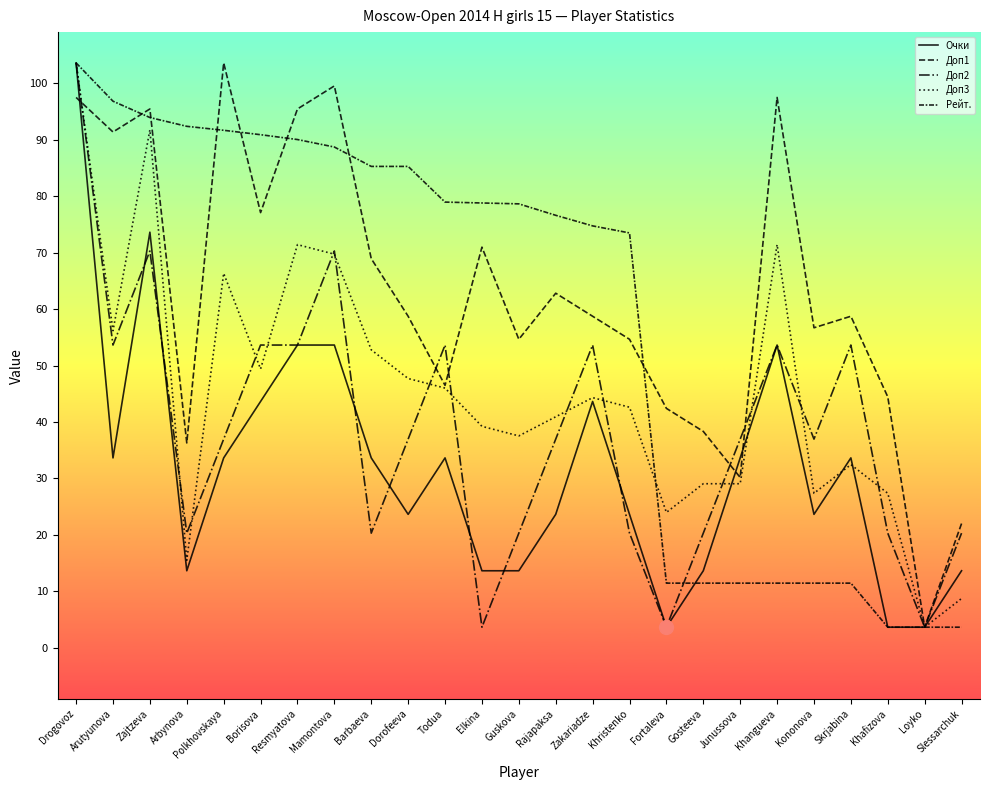

Is this an area chart (filled region under the line)?

No